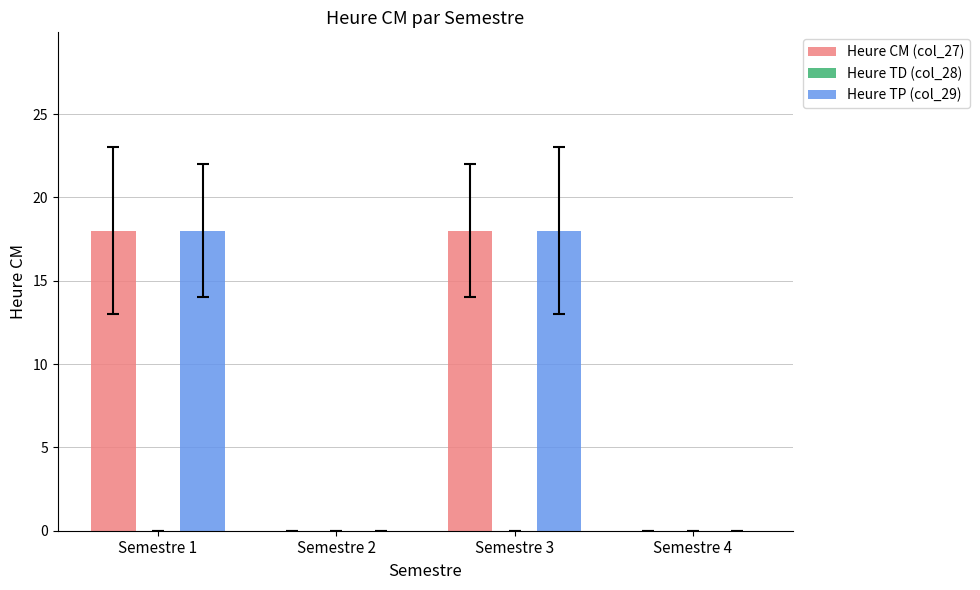

True or false: Heure CM (col_27) has a value of 0 at Semestre 4.

True